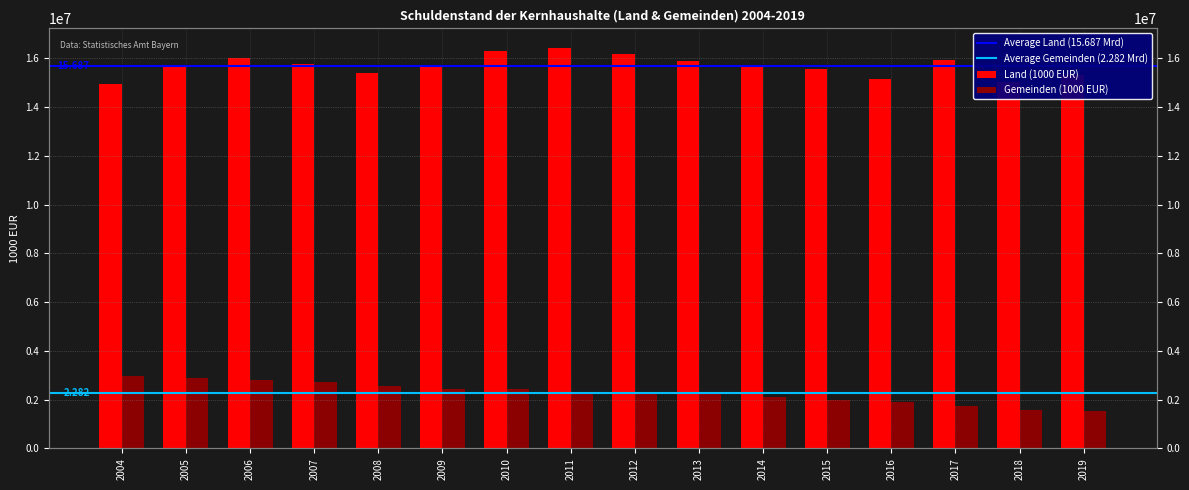

At how many categories does at least one series exceed 11169604?

16